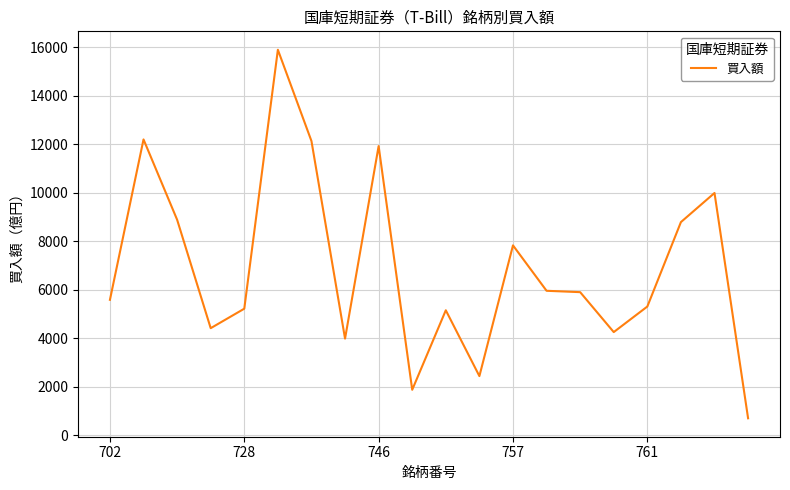

What is the maximum value shown in the chart?

15887